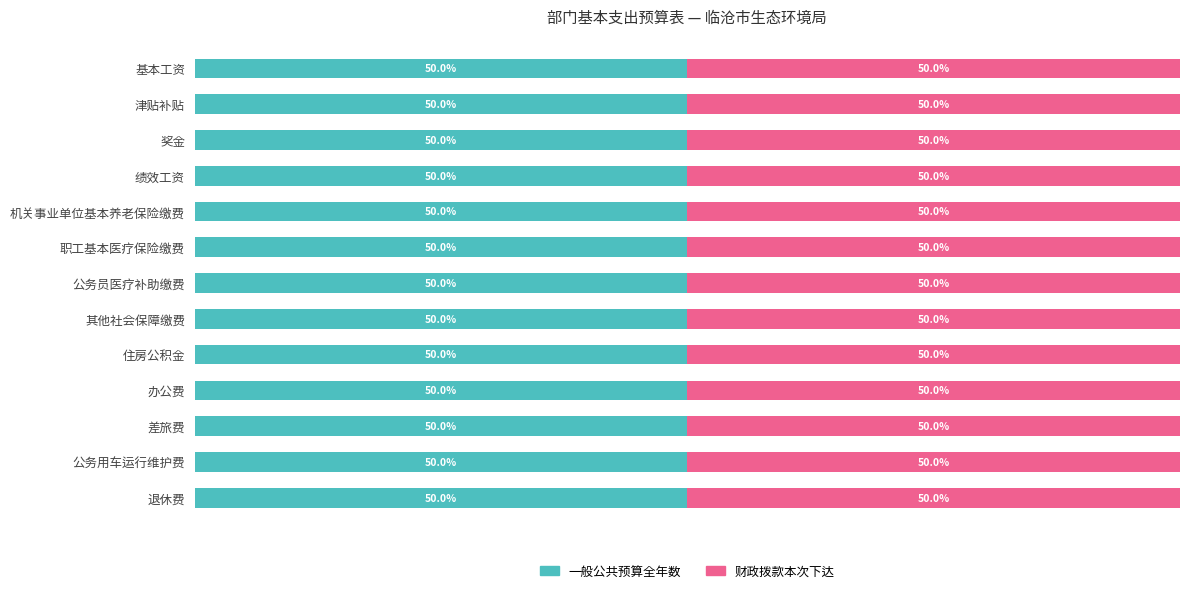

Reading left to right, transcribe all the data shown in this chart.

一般公共预算全年数: 1397880.0	1588836.0	647916.0	163176.0	542119.7	194563.6	125770.0	22075.5	330359.0	32200.0	73300.0	30000.0	417589.8
财政拨款本次下达: 1397880.0	1588836.0	647916.0	163176.0	542119.7	194563.6	125770.0	22075.5	330359.0	32200.0	73300.0	30000.0	417589.8